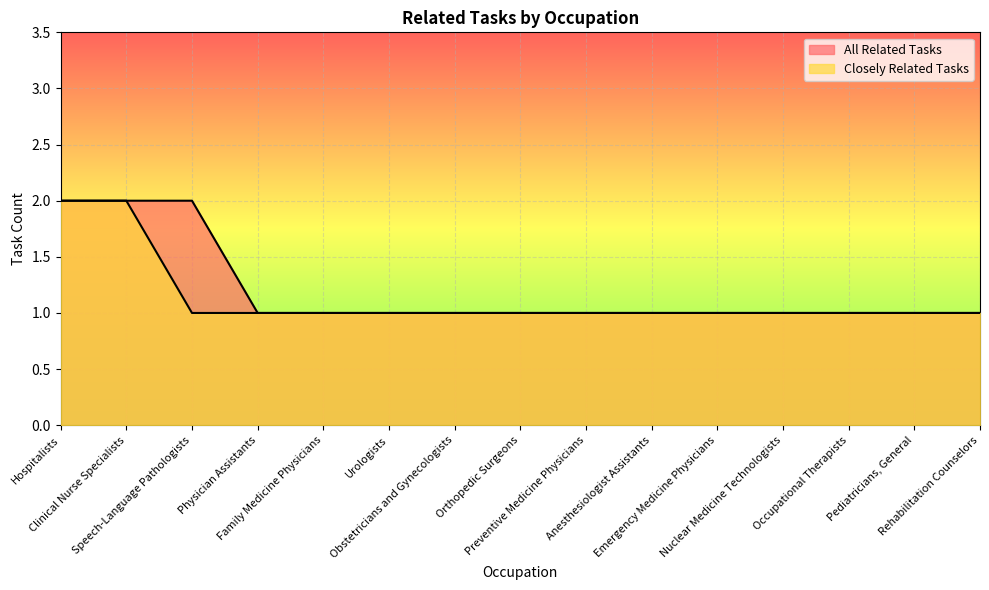

What value does the Closely Related Tasks series have at Orthopedic Surgeons?

1